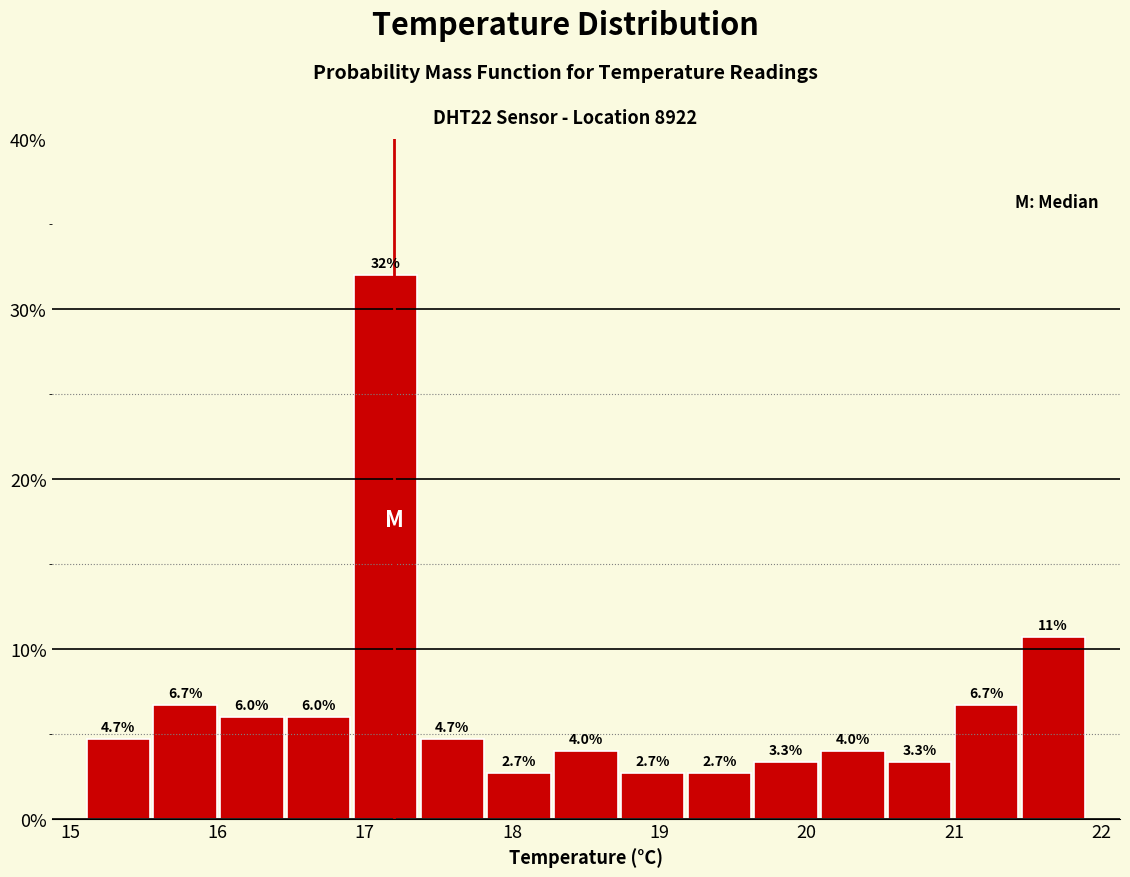

Which range on the x-axis has the tallest bar?

16.9 to 17.4